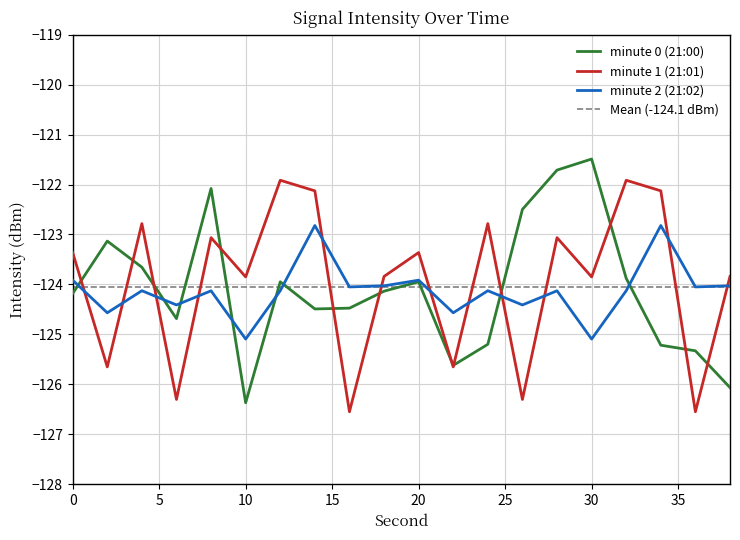

What is the approximate value of minute 0 (21:00) at 16?

-124.5